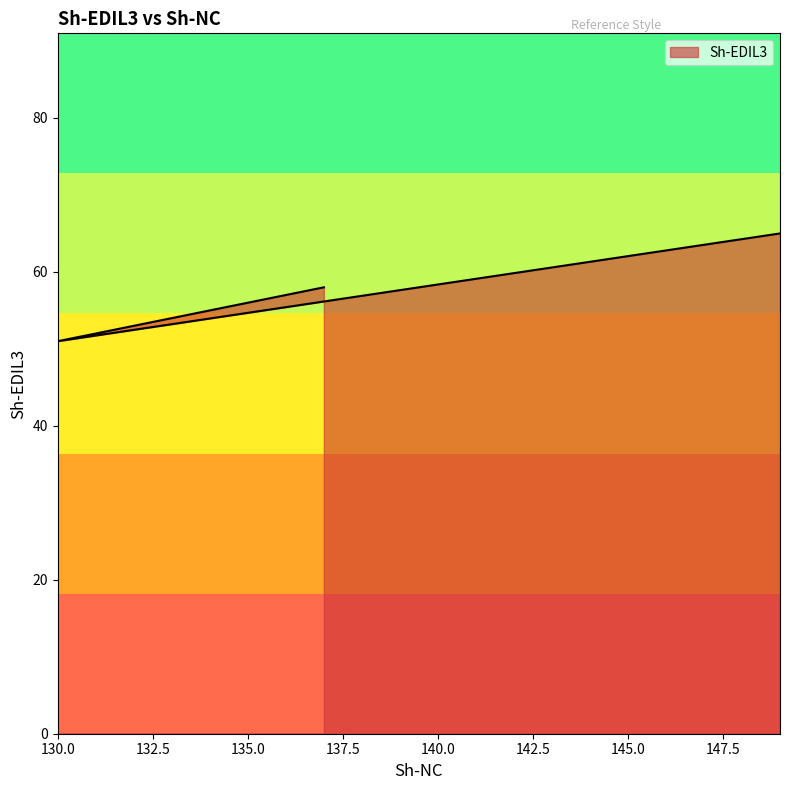

Which has a higher value, 130 or 137?

137